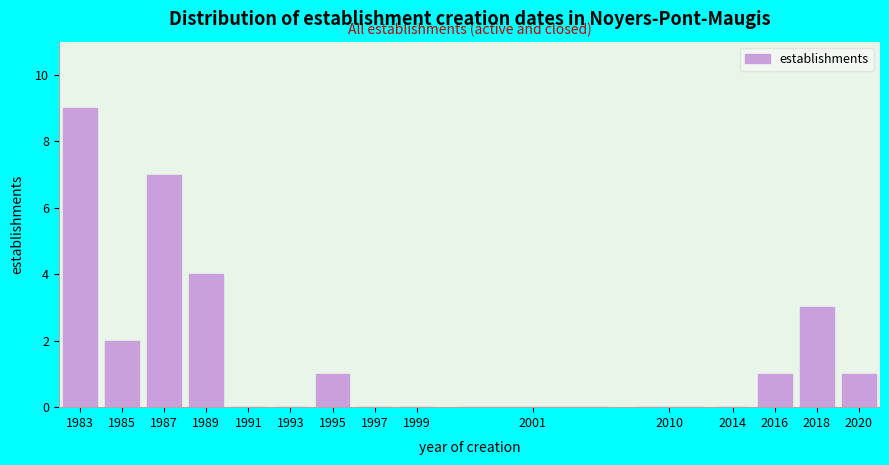

Reading left to right, list all the values displayed in this chart.

1983=9	1985=2	1987=7	1989=4	1991=0	1993=0	1995=1	1997=0	1999=0	2001=0	2010=0	2014=0	2016=1	2018=3	2020=1